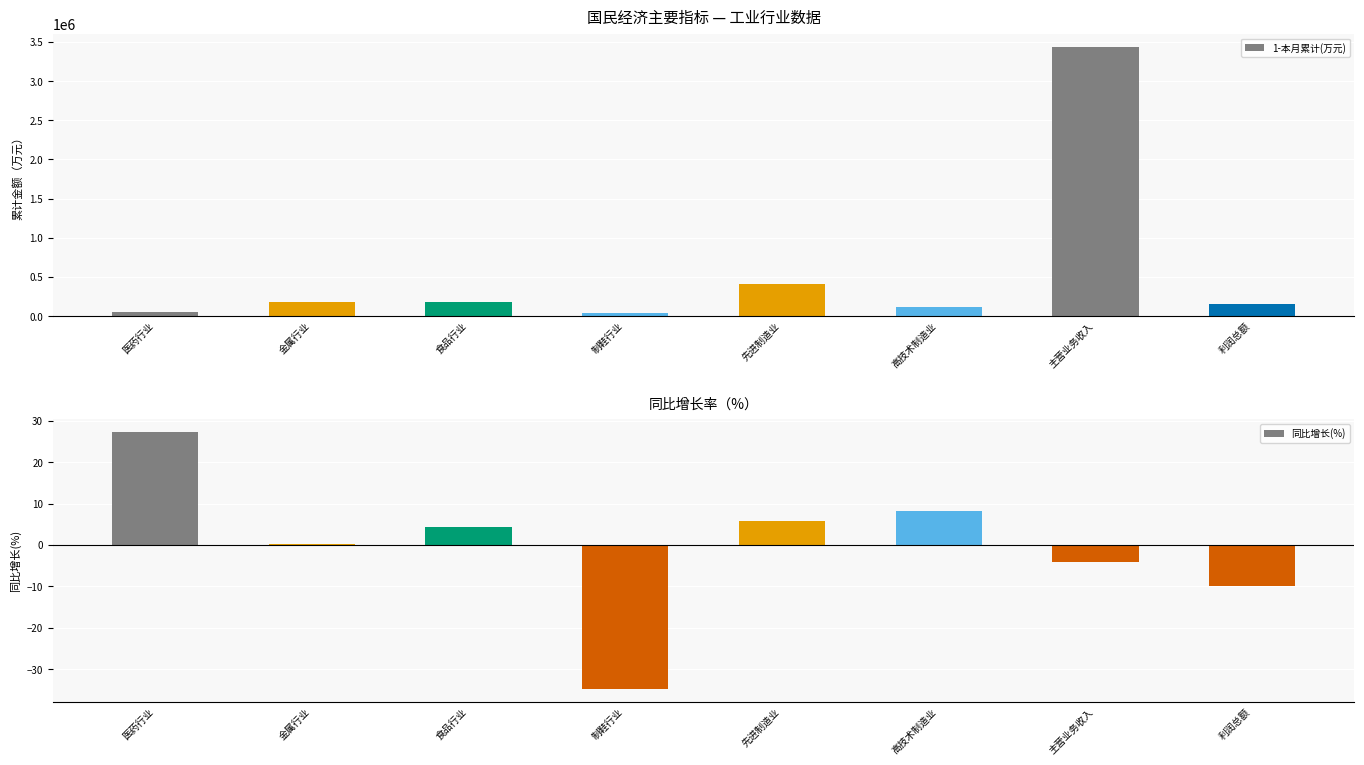

The value of 同比增长(%) at 利润总额 is -4.0. True or false?

False